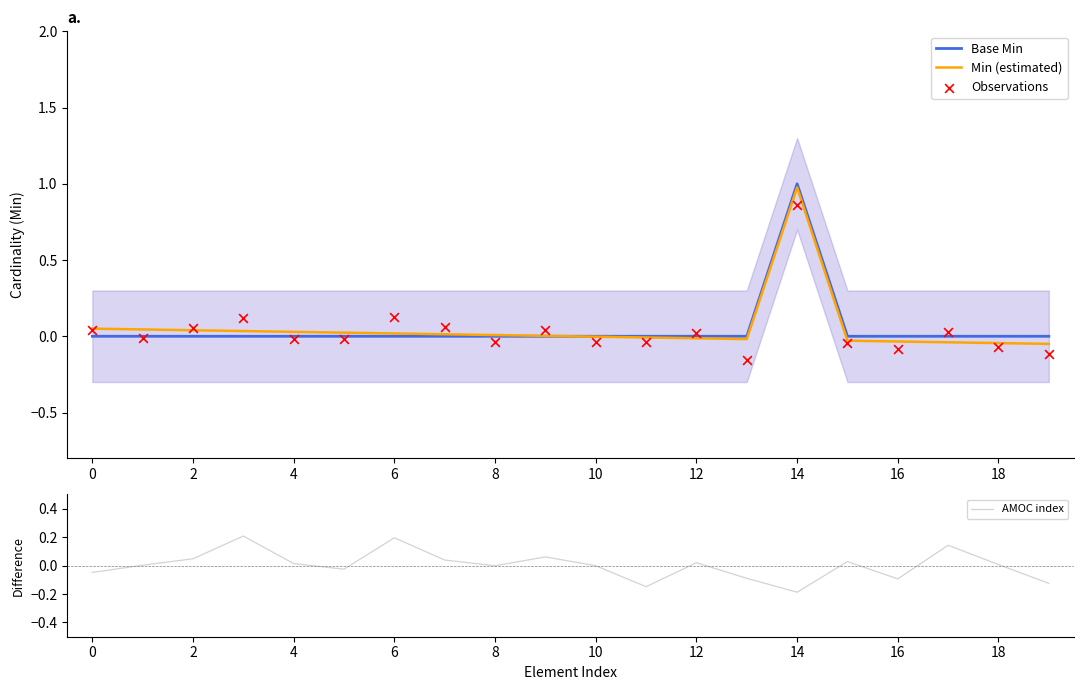

At how many categories does at least one series exceed 0?

15